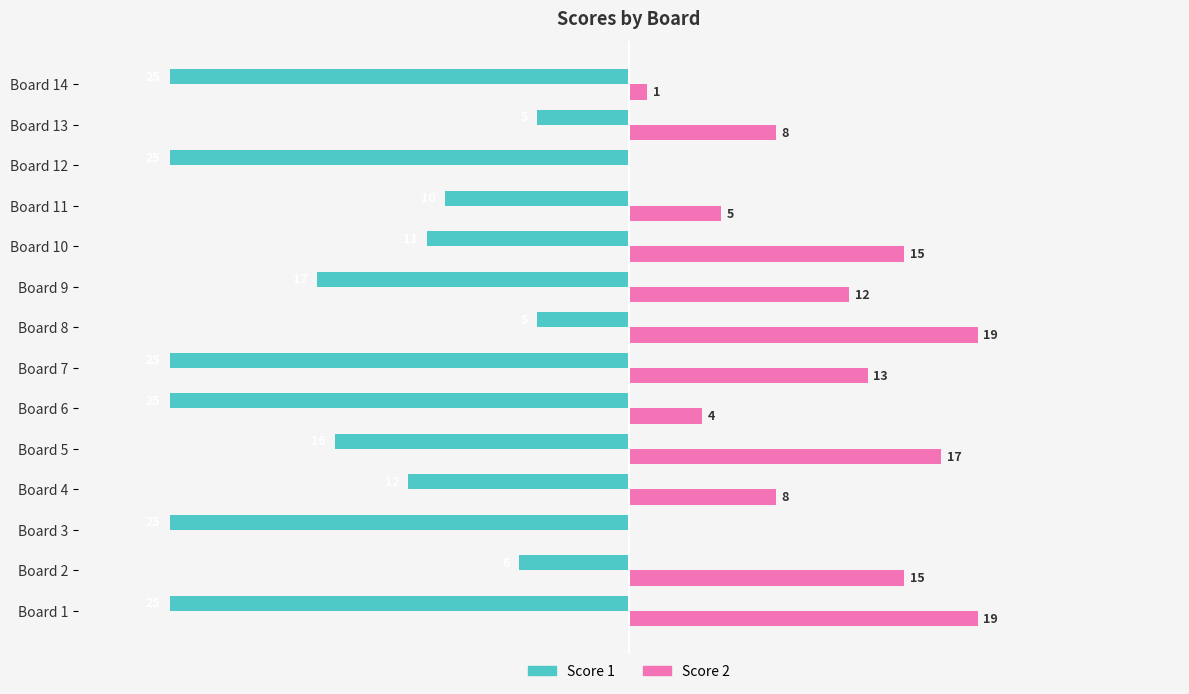

At which label is Score 1 closest to -15?

Board 5